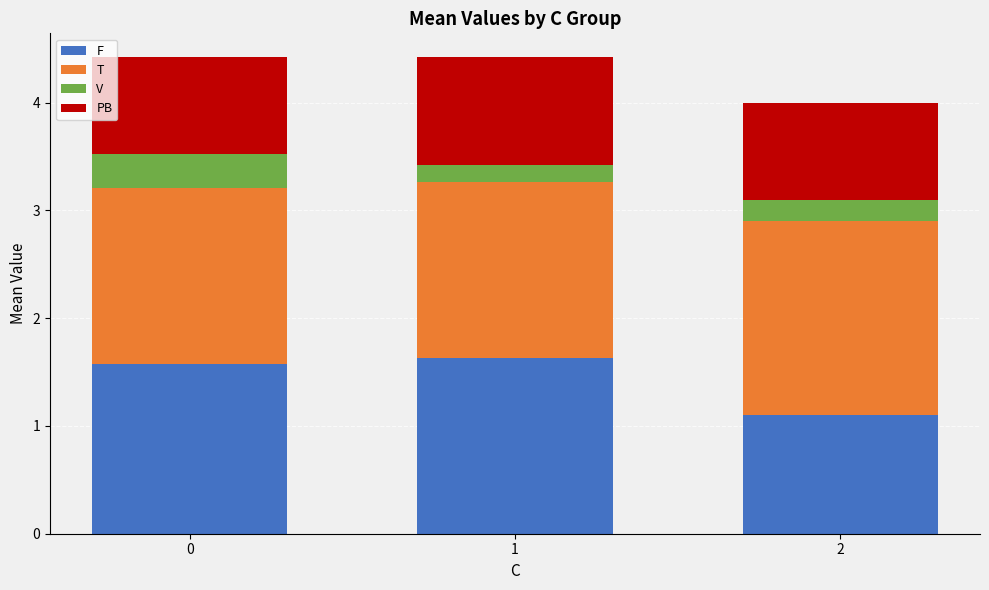

Does the chart contain stacked bars?

Yes